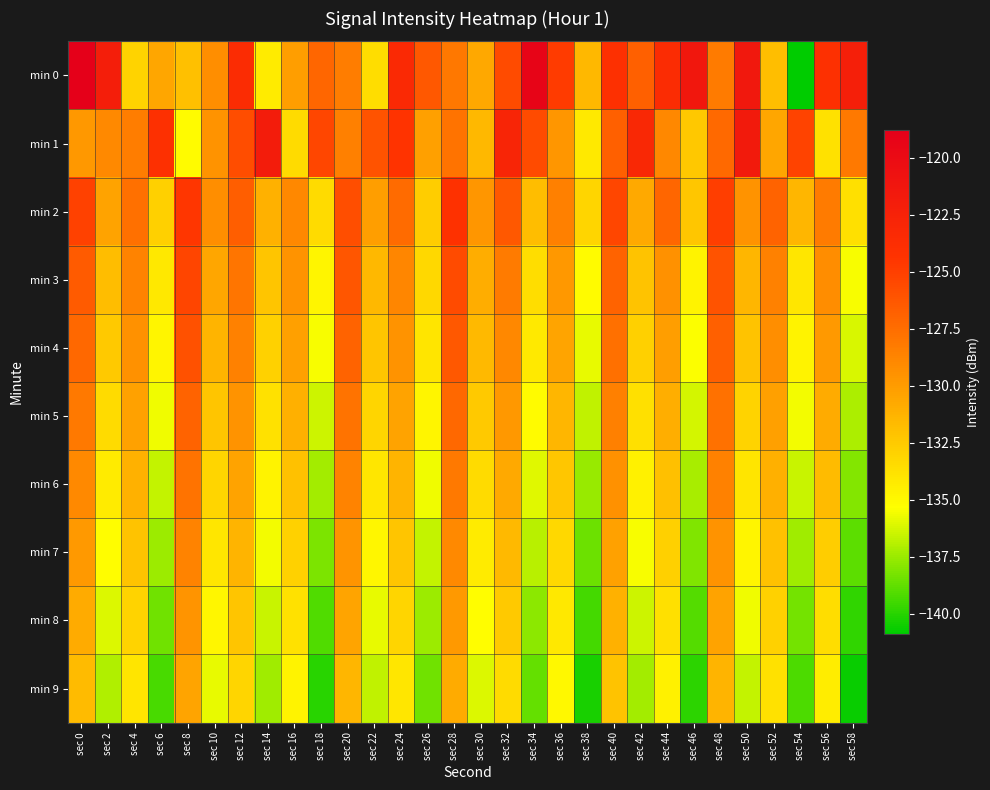

Reading right to left, transcribe all the data shown in this chart.

min 0: sec 58=-122.2	sec 56=-124.1	sec 54=-140.9	sec 52=-131.8	sec 50=-121.4	sec 48=-128.3	sec 46=-121.3	sec 44=-123.5	sec 42=-126.8	sec 40=-124.1	sec 38=-131.5	sec 36=-124.7	sec 34=-119.3	sec 32=-125.7	sec 30=-130.7	sec 28=-128.1	sec 26=-126.3	sec 24=-123.3	sec 22=-133.5	sec 20=-128.3	sec 18=-127.1	sec 16=-130.1	sec 14=-134.3	sec 12=-123.6	sec 10=-129.2	sec 8=-132.0	sec 6=-130.6	sec 4=-132.9	sec 2=-122.1	sec 0=-118.8
min 1: sec 58=-128.1	sec 56=-133.8	sec 54=-125.2	sec 52=-130.6	sec 50=-121.7	sec 48=-127.3	sec 46=-132.4	sec 44=-128.9	sec 42=-123.1	sec 40=-126.8	sec 38=-134.2	sec 36=-129.7	sec 34=-125.6	sec 32=-122.9	sec 30=-131.5	sec 28=-127.8	sec 26=-130.2	sec 24=-124.3	sec 22=-126.1	sec 20=-128.4	sec 18=-125.3	sec 16=-133.4	sec 14=-121.9	sec 12=-125.7	sec 10=-129.5	sec 8=-135.1	sec 6=-124.0	sec 4=-128.4	sec 2=-129.0	sec 0=-129.8
min 2: sec 58=-133.7	sec 56=-128.2	sec 54=-131.4	sec 52=-126.9	sec 50=-129.5	sec 48=-124.9	sec 46=-132.3	sec 44=-127.1	sec 42=-130.7	sec 40=-125.4	sec 38=-133.1	sec 36=-128.5	sec 34=-131.8	sec 32=-126.3	sec 30=-129.7	sec 28=-124.2	sec 26=-132.6	sec 24=-127.4	sec 22=-130.1	sec 20=-125.8	sec 18=-133.4	sec 16=-128.9	sec 14=-131.2	sec 12=-126.7	sec 10=-129.3	sec 8=-124.5	sec 6=-132.8	sec 4=-127.6	sec 2=-130.4	sec 0=-125.1
min 3: sec 58=-135.5	sec 56=-129.2	sec 54=-134.0	sec 52=-128.6	sec 50=-131.4	sec 48=-126.1	sec 46=-134.7	sec 44=-129.4	sec 42=-132.1	sec 40=-126.9	sec 38=-135.1	sec 36=-129.8	sec 34=-133.5	sec 32=-128.2	sec 30=-130.9	sec 28=-125.6	sec 26=-133.2	sec 24=-128.8	sec 22=-131.5	sec 20=-126.2	sec 18=-134.8	sec 16=-129.5	sec 14=-132.2	sec 12=-127.9	sec 10=-130.6	sec 8=-125.3	sec 6=-134.1	sec 4=-128.7	sec 2=-131.8	sec 0=-126.5
min 4: sec 58=-136.2	sec 56=-129.9	sec 54=-134.7	sec 52=-129.3	sec 50=-132.1	sec 48=-126.8	sec 46=-135.4	sec 44=-130.1	sec 42=-132.8	sec 40=-127.6	sec 38=-135.8	sec 36=-130.5	sec 34=-134.2	sec 32=-128.9	sec 30=-131.6	sec 28=-126.3	sec 26=-133.9	sec 24=-129.5	sec 22=-132.2	sec 20=-126.9	sec 18=-135.5	sec 16=-130.2	sec 14=-132.9	sec 12=-128.6	sec 10=-131.3	sec 8=-126.0	sec 6=-134.8	sec 4=-129.4	sec 2=-132.5	sec 0=-127.2
min 5: sec 58=-137.1	sec 56=-130.8	sec 54=-135.6	sec 52=-130.2	sec 50=-133.0	sec 48=-127.7	sec 46=-136.3	sec 44=-131.0	sec 42=-133.7	sec 40=-128.5	sec 38=-136.7	sec 36=-131.4	sec 34=-135.1	sec 32=-129.8	sec 30=-132.5	sec 28=-127.2	sec 26=-134.8	sec 24=-130.4	sec 22=-133.1	sec 20=-127.8	sec 18=-136.4	sec 16=-131.1	sec 14=-133.8	sec 12=-129.5	sec 10=-132.2	sec 8=-126.9	sec 6=-135.7	sec 4=-130.3	sec 2=-133.4	sec 0=-128.1
min 6: sec 58=-138.0	sec 56=-131.7	sec 54=-136.5	sec 52=-131.1	sec 50=-133.9	sec 48=-128.6	sec 46=-137.2	sec 44=-131.9	sec 42=-134.6	sec 40=-129.4	sec 38=-137.6	sec 36=-132.3	sec 34=-136.0	sec 32=-130.7	sec 30=-133.4	sec 28=-128.1	sec 26=-135.7	sec 24=-131.3	sec 22=-134.0	sec 20=-128.7	sec 18=-137.3	sec 16=-132.0	sec 14=-134.7	sec 12=-130.4	sec 10=-133.1	sec 8=-127.8	sec 6=-136.6	sec 4=-131.2	sec 2=-134.3	sec 0=-129.0
min 7: sec 58=-138.9	sec 56=-132.6	sec 54=-137.4	sec 52=-132.0	sec 50=-134.8	sec 48=-129.5	sec 46=-138.1	sec 44=-132.8	sec 42=-135.5	sec 40=-130.3	sec 38=-138.5	sec 36=-133.2	sec 34=-136.9	sec 32=-131.6	sec 30=-134.3	sec 28=-129.0	sec 26=-136.6	sec 24=-132.2	sec 22=-134.9	sec 20=-129.6	sec 18=-138.2	sec 16=-132.9	sec 14=-135.6	sec 12=-131.3	sec 10=-134.0	sec 8=-128.7	sec 6=-137.5	sec 4=-132.1	sec 2=-135.2	sec 0=-129.9
min 8: sec 58=-139.8	sec 56=-133.5	sec 54=-138.3	sec 52=-132.9	sec 50=-135.7	sec 48=-130.4	sec 46=-139.0	sec 44=-133.7	sec 42=-136.4	sec 40=-131.2	sec 38=-139.4	sec 36=-134.1	sec 34=-137.8	sec 32=-132.5	sec 30=-135.2	sec 28=-129.9	sec 26=-137.5	sec 24=-133.1	sec 22=-135.8	sec 20=-130.5	sec 18=-139.1	sec 16=-133.8	sec 14=-136.5	sec 12=-132.2	sec 10=-134.9	sec 8=-129.6	sec 6=-138.4	sec 4=-133.0	sec 2=-136.1	sec 0=-130.8
min 9: sec 58=-140.7	sec 56=-134.4	sec 54=-139.2	sec 52=-133.8	sec 50=-136.6	sec 48=-131.3	sec 46=-139.9	sec 44=-134.6	sec 42=-137.3	sec 40=-132.1	sec 38=-140.3	sec 36=-135.0	sec 34=-138.7	sec 32=-133.4	sec 30=-136.1	sec 28=-130.8	sec 26=-138.4	sec 24=-134.0	sec 22=-136.7	sec 20=-131.4	sec 18=-140.0	sec 16=-134.7	sec 14=-137.4	sec 12=-133.1	sec 10=-135.8	sec 8=-130.5	sec 6=-139.3	sec 4=-133.9	sec 2=-137.0	sec 0=-131.7